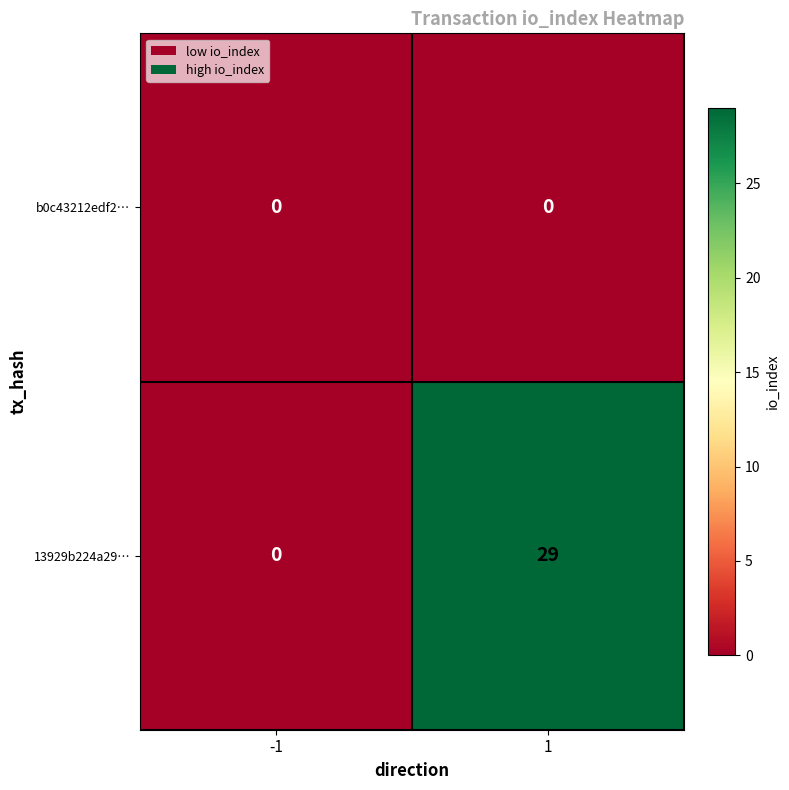

List the series in order of their overall mean, lowest first.

b0c43212edf2…, 13929b224a29…